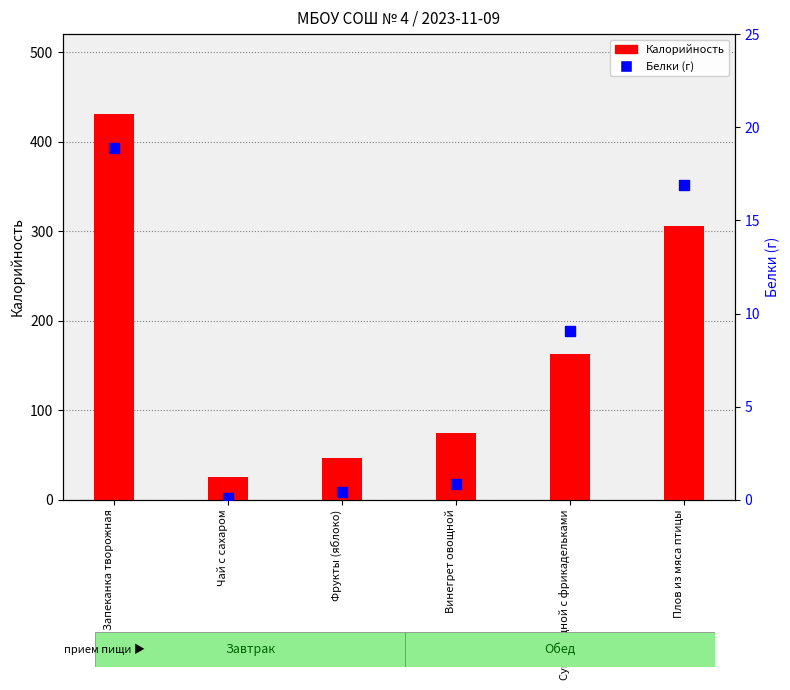

Is the value of Калорийность at Винегрет овощной greater than the value of Белки at Фрукты (яблоко)?

Yes